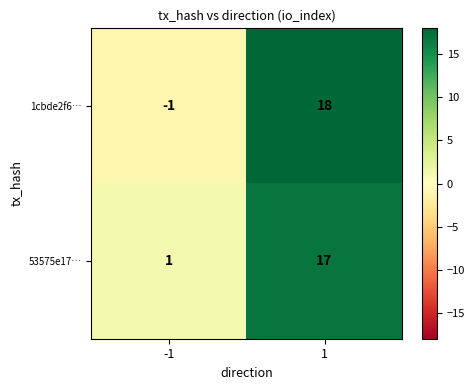

The 53575e17… series shows 22 at 1. True or false?

False